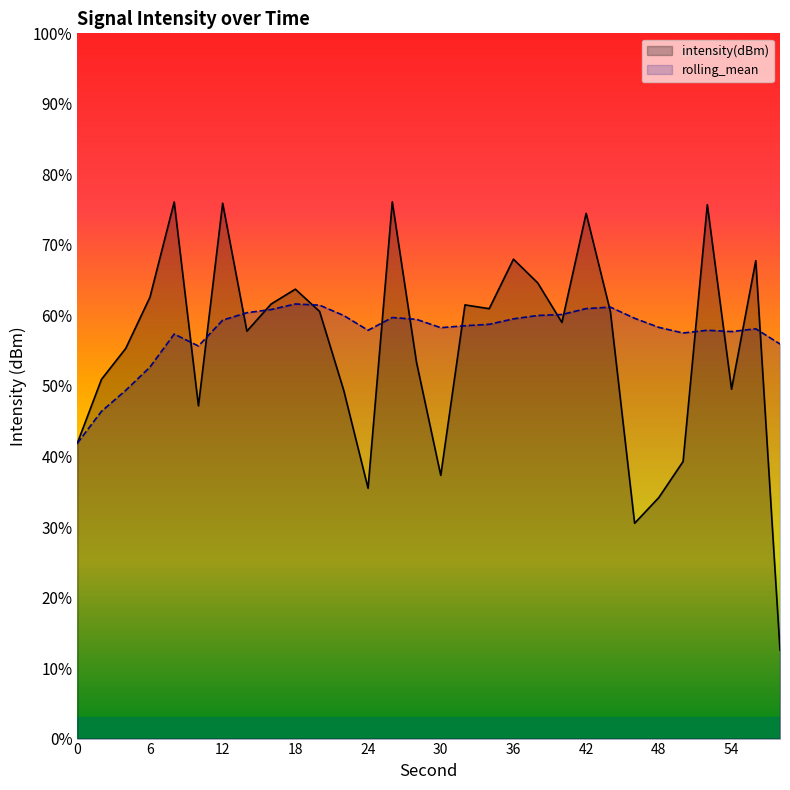

What is the difference between the rolling_mean values at 54 and 22?

0.8